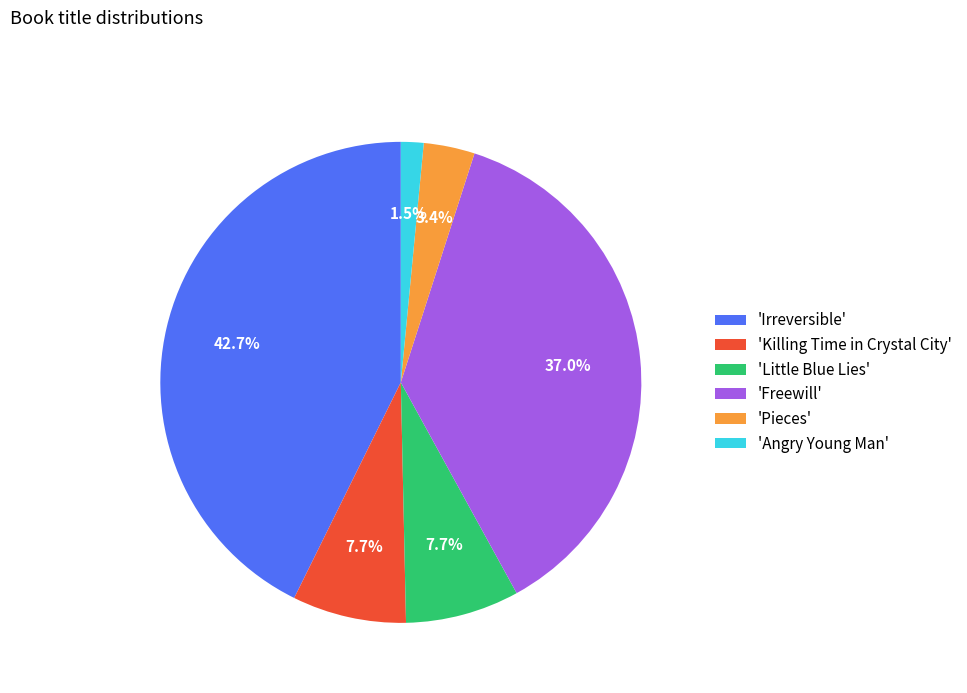

Does 'Angry Young Man' represent more than half of the total?

No